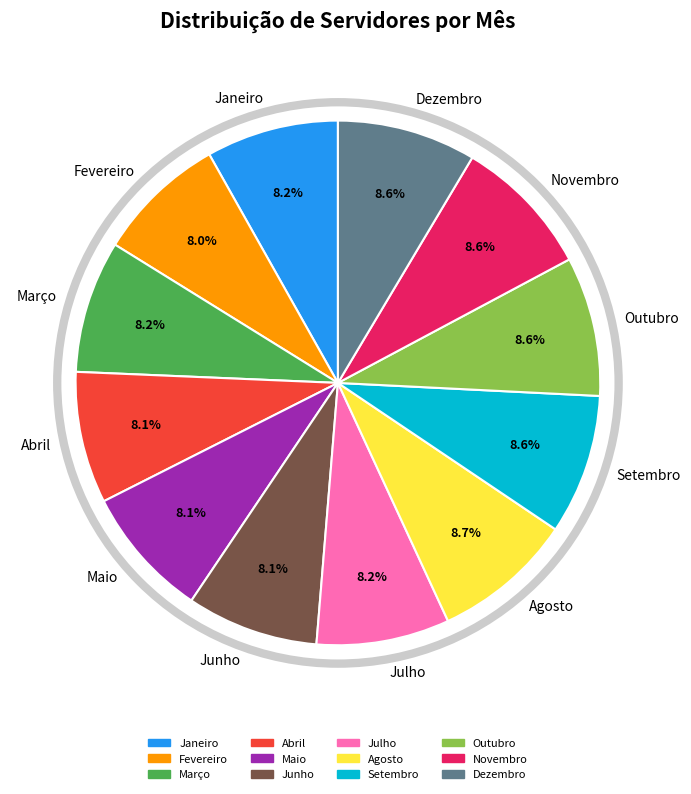

True or false: Janeiro accounts for 18% of the total.

False